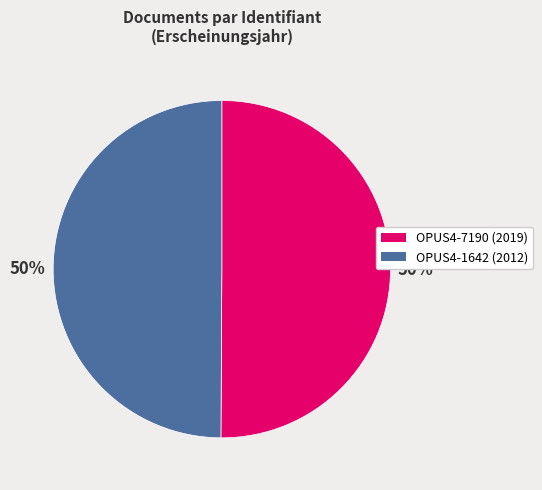

The OPUS4-1642 (2012) slice represents 50% of the pie. True or false?

True